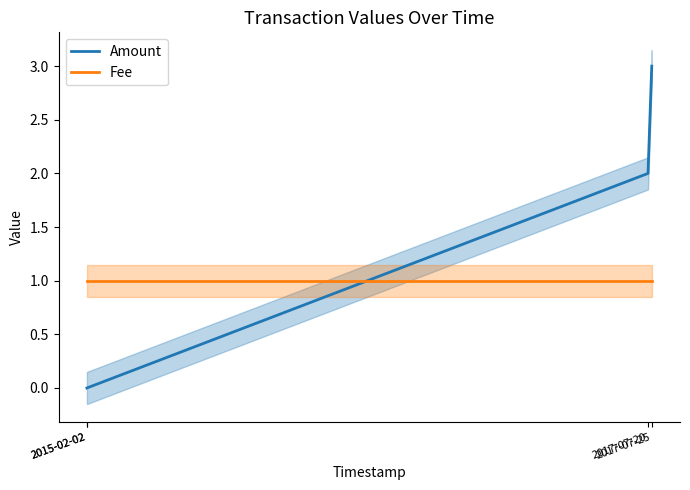

What is the value of the Fee point at the 1st from the left?

1